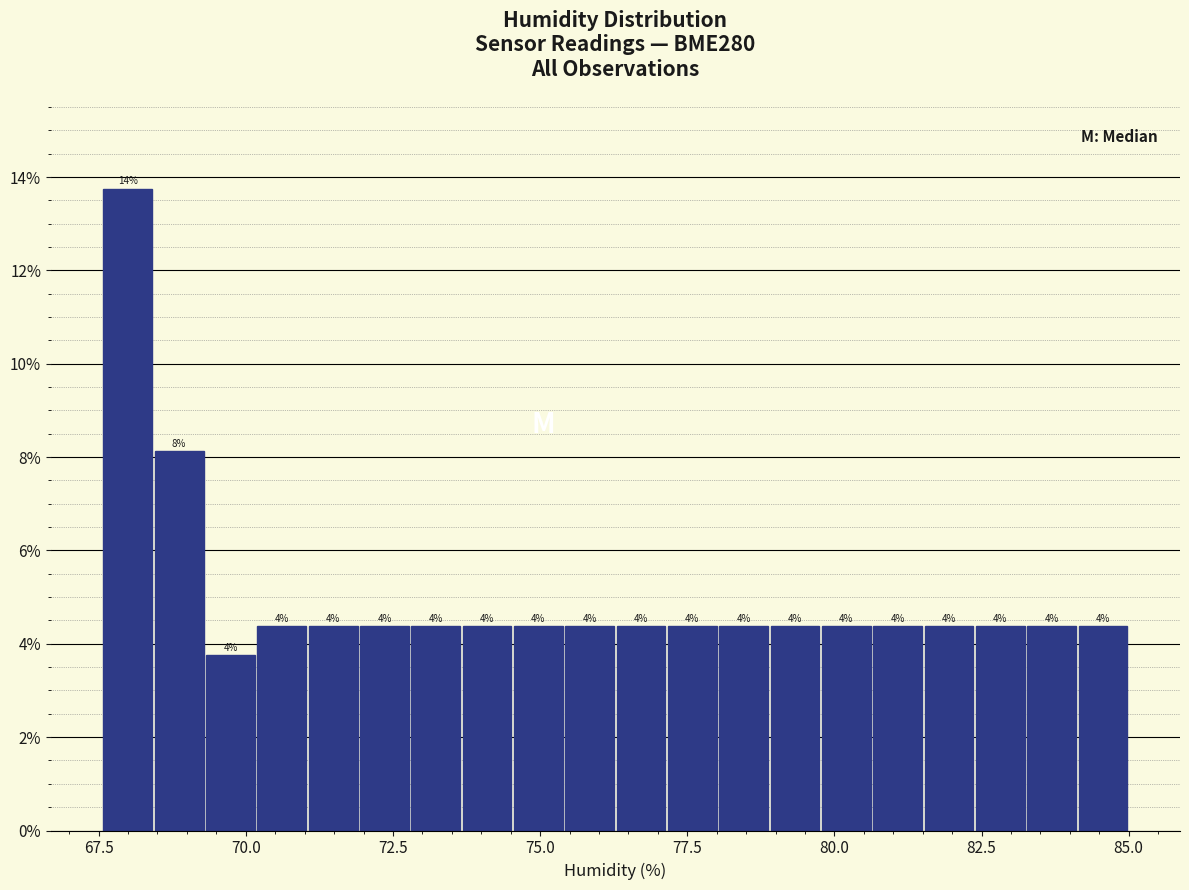

Read against the x-axis, roughly where is the centre of the tallest bar?

68.0